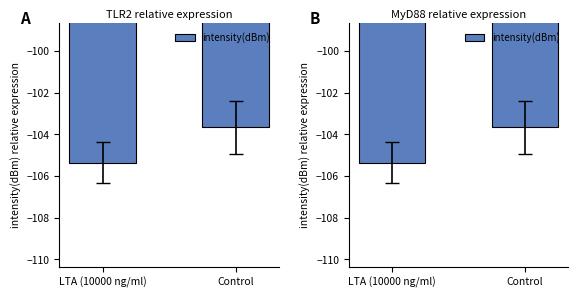

The chart shows a value of -103.7 at Control. True or false?

True